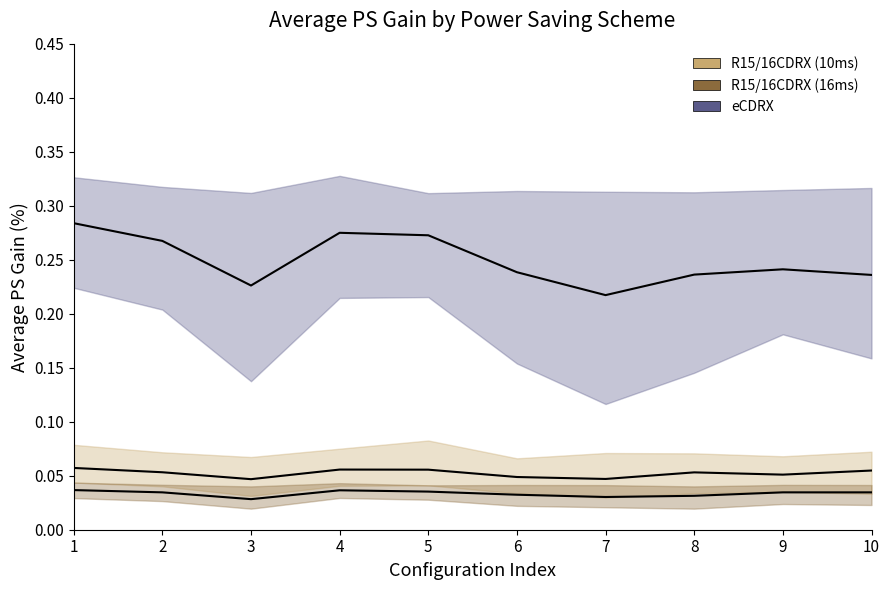

Which series has the widest spread of values?

eCDRX